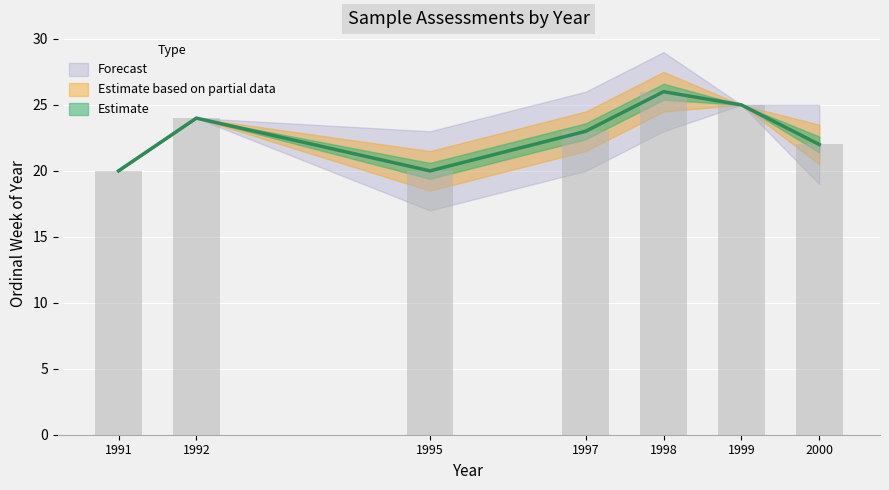

Where does the data first go above 24?

1998